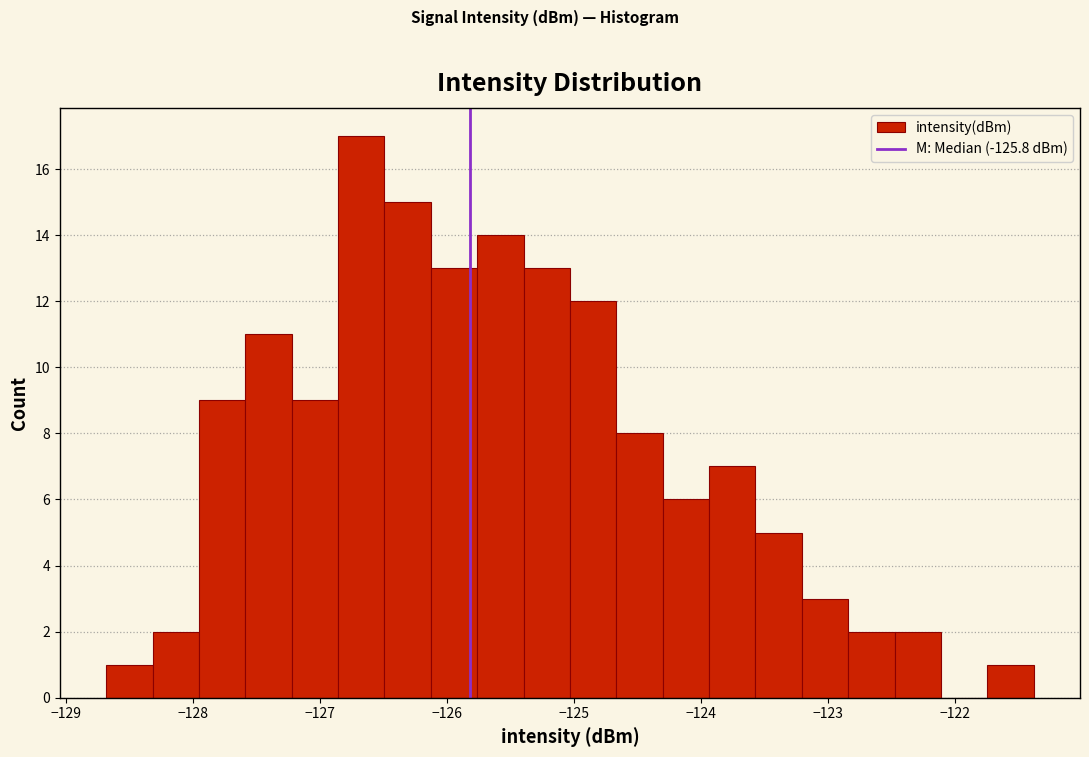

Around what value on the x-axis is the tallest bar? Give the approximate position of its centre, as read against the axis.

-126.7